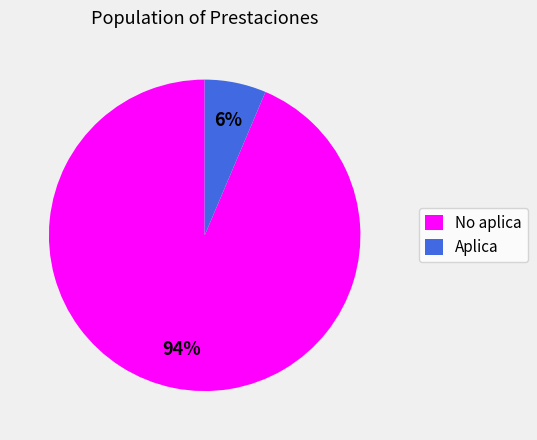

To the nearest percent, what is the combined percentage of Aplica and No aplica?

100%